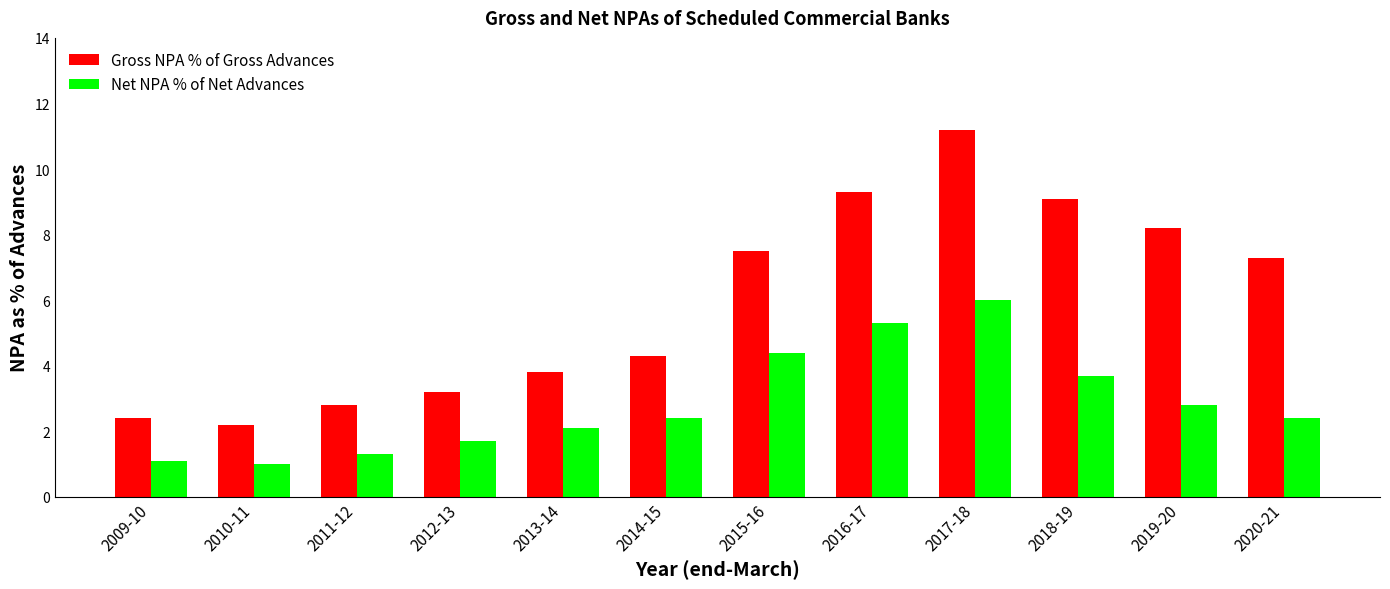

Rank the series at 2014-15 from lowest to highest value.

Net NPA % of Net Advances, Gross NPA % of Gross Advances